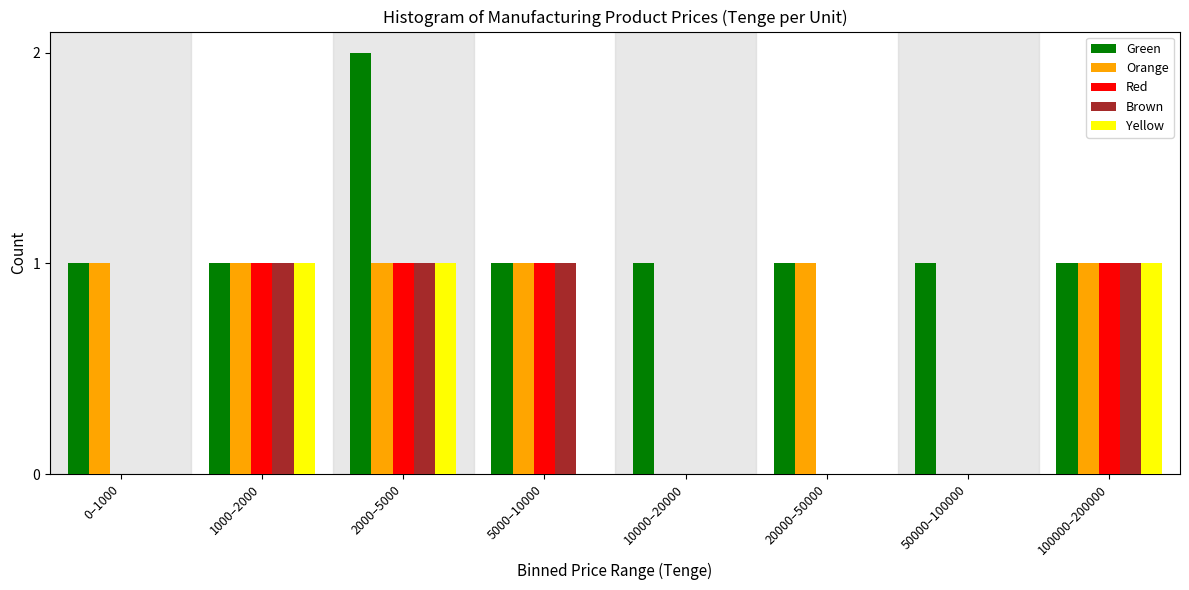

At which category does the chart reach its peak across all series?

2000–5000